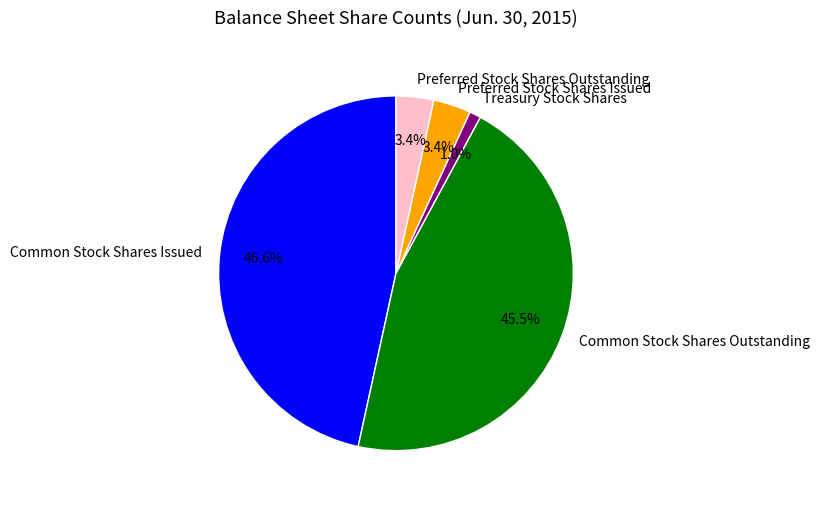

Does any single category account for the majority?

No